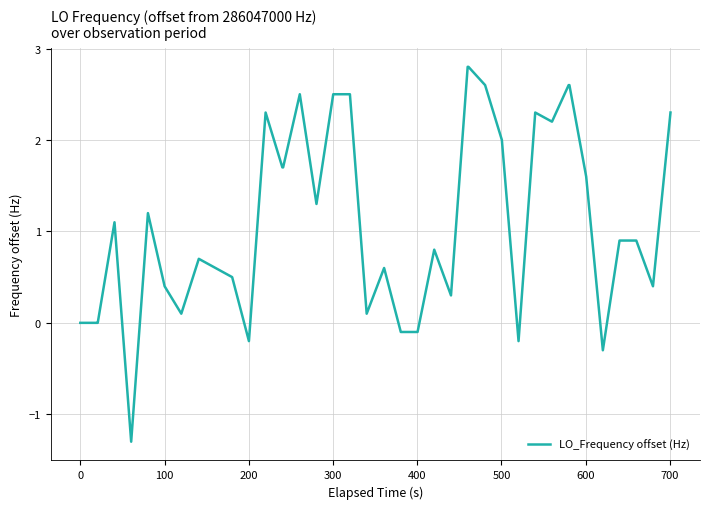

True or false: the data has more than 1 interior local peaks.

True